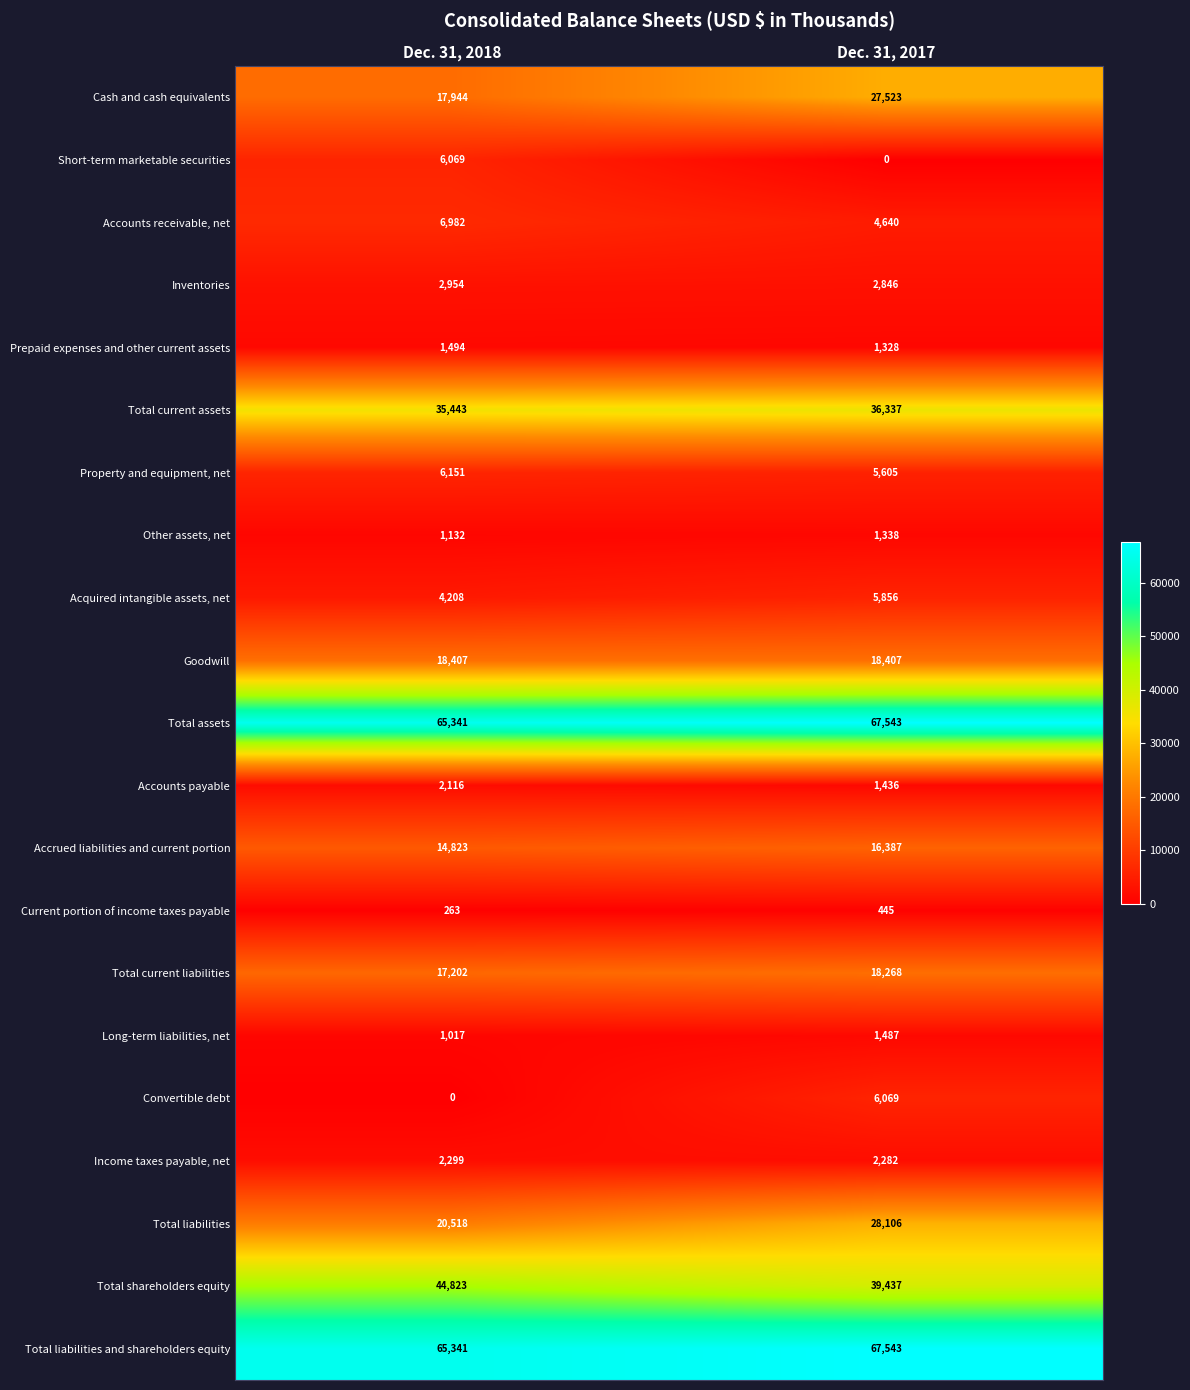

What is the maximum value shown in the chart?

67543